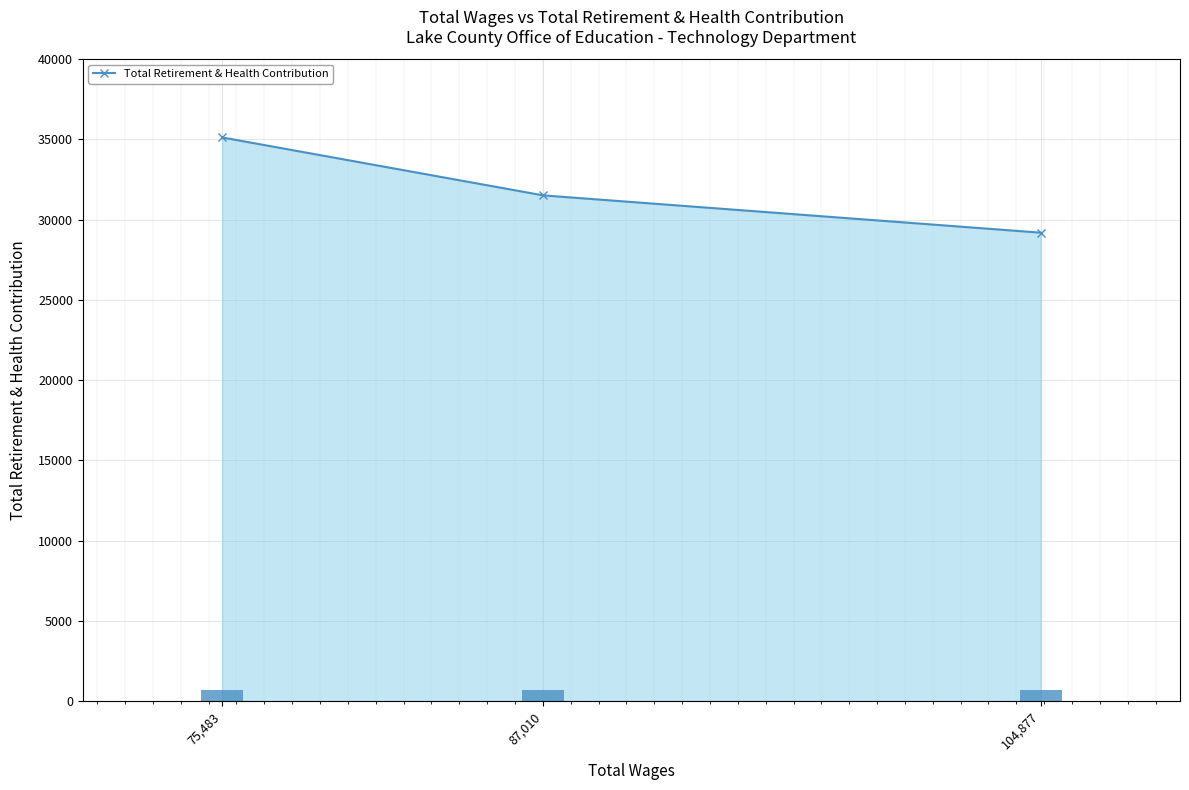

What is the approximate value at 104,877?

29191